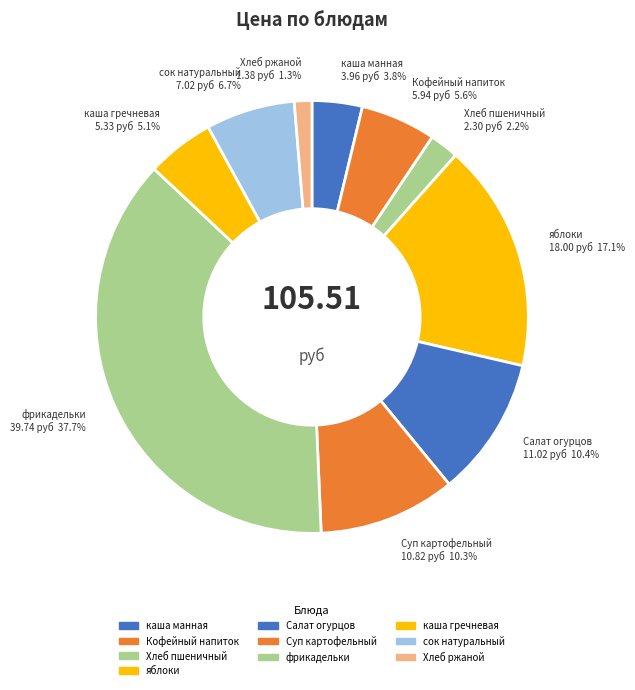

Between яблоки and Суп картофельный, which is larger?

яблоки